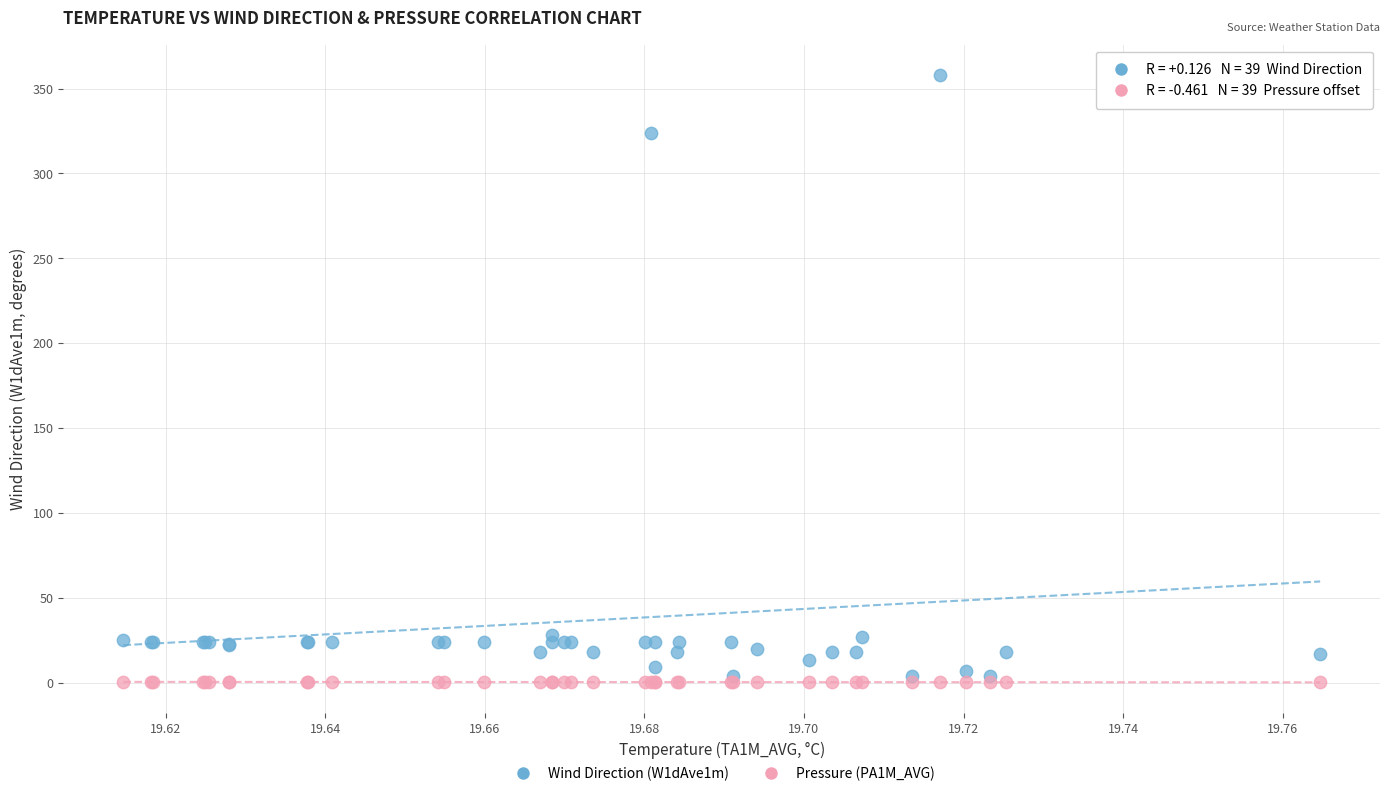

Across all series, what Y value is closest to 179?

324.0